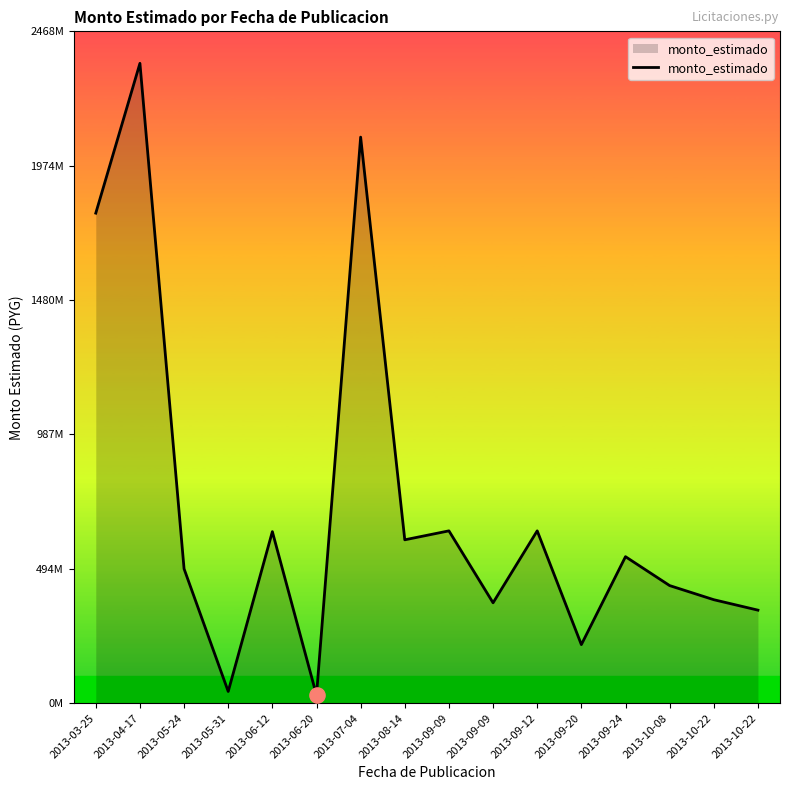

Between 2013-05-24 and 2013-09-20, which is larger?

2013-05-24